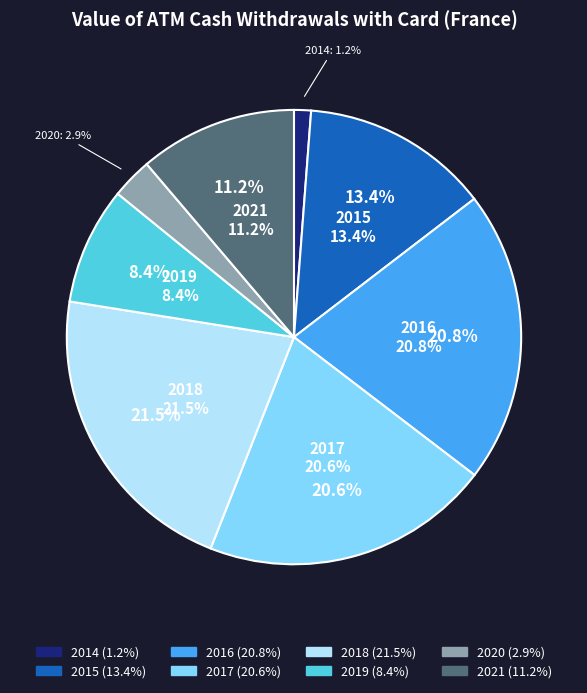

Rank the categories by value from lowest to highest.

2014, 2020, 2019, 2021, 2015, 2017, 2016, 2018